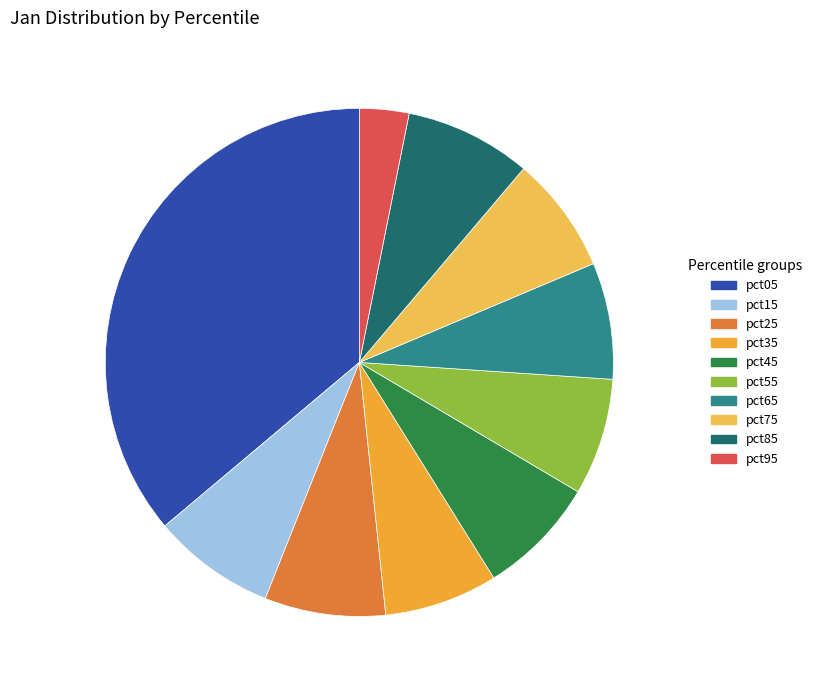

Which has a higher value, pct55 or pct05?

pct05